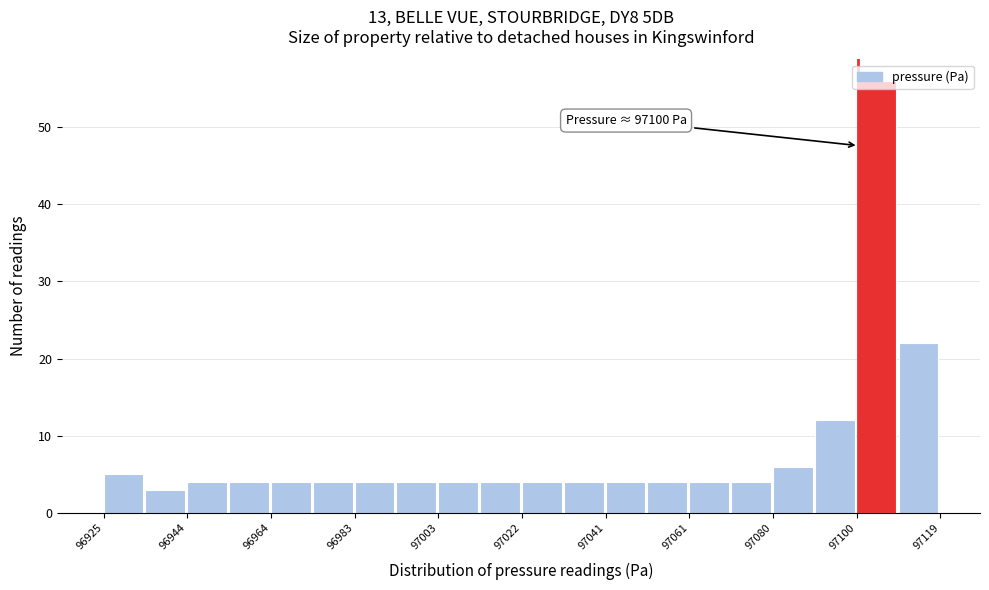

Which range on the x-axis has the tallest bar?

97100 to 97110